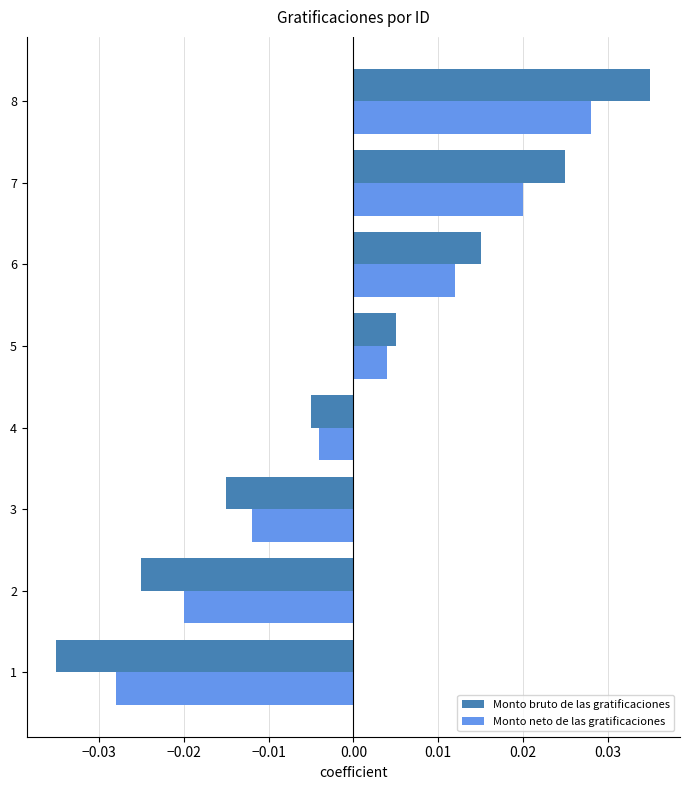

Is the value of Monto neto de las gratificaciones at 5 greater than the value of Monto bruto de las gratificaciones at 3?

Yes